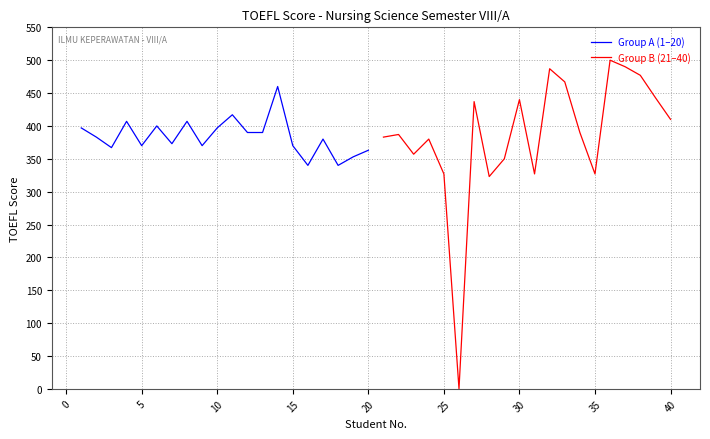

The Group A (1–20) series shows 584 at 15. True or false?

False